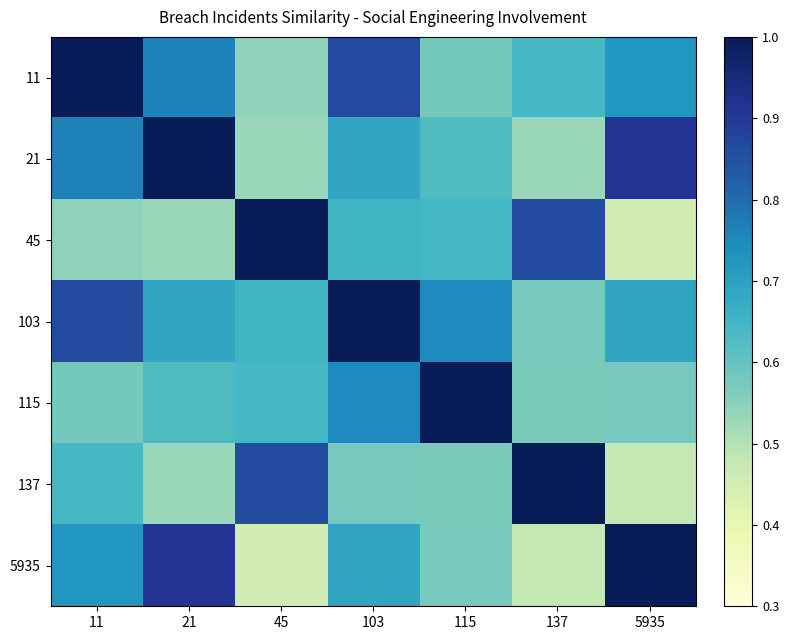

How many data points does each series have?

7